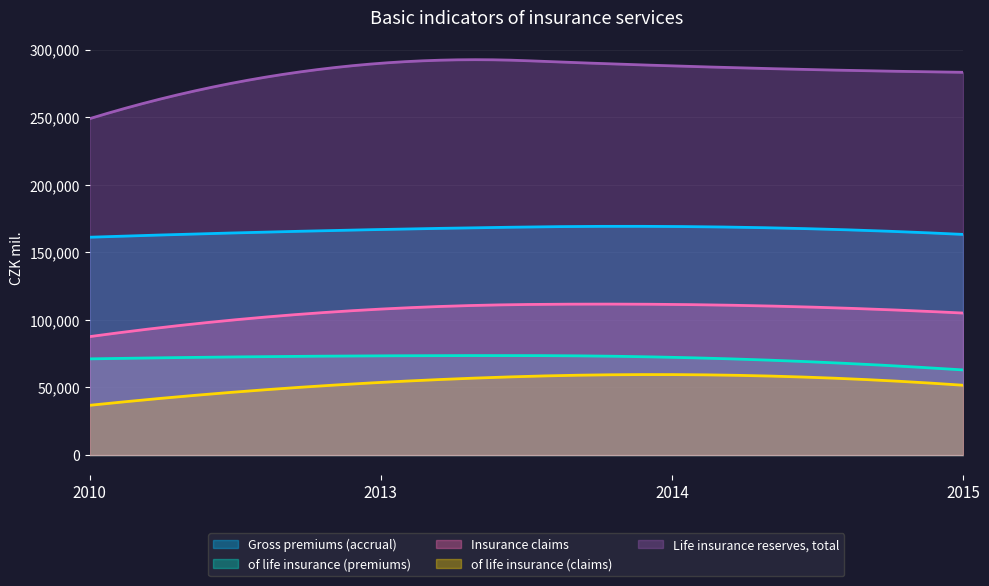

The value of of life insurance (claims) at 2015 is 86690. True or false?

False